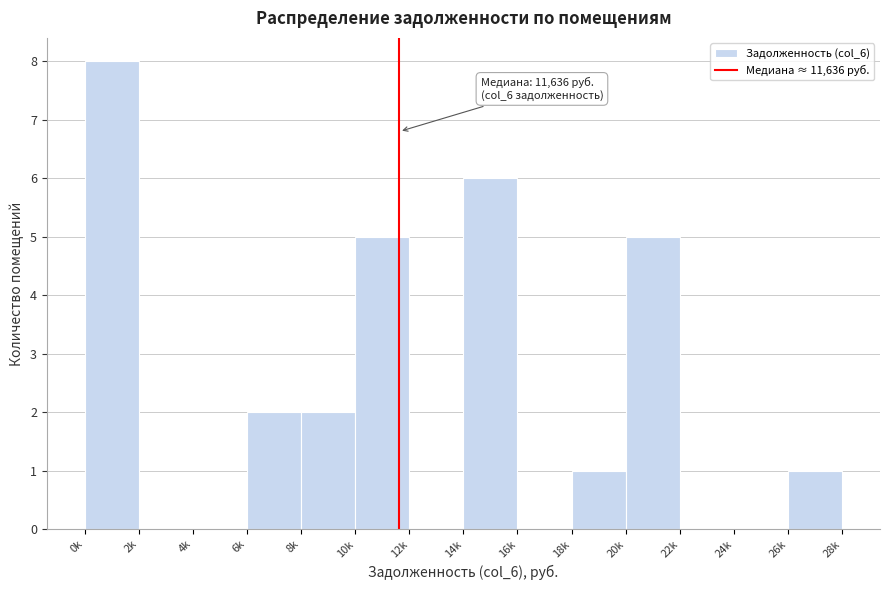

Reading left to right, what are all the values shown in this chart?

0k=8	2k=0	4k=0	6k=2	8k=2	10k=5	12k=0	14k=6	16k=0	18k=1	20k=5	22k=0	24k=0	26k=1